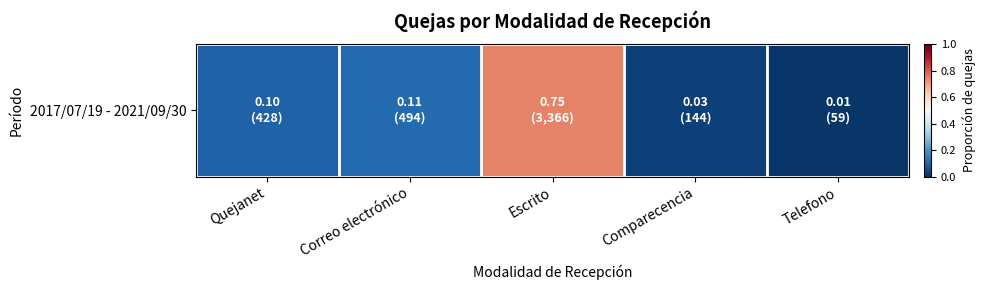

What is the greatest value displayed?

0.7